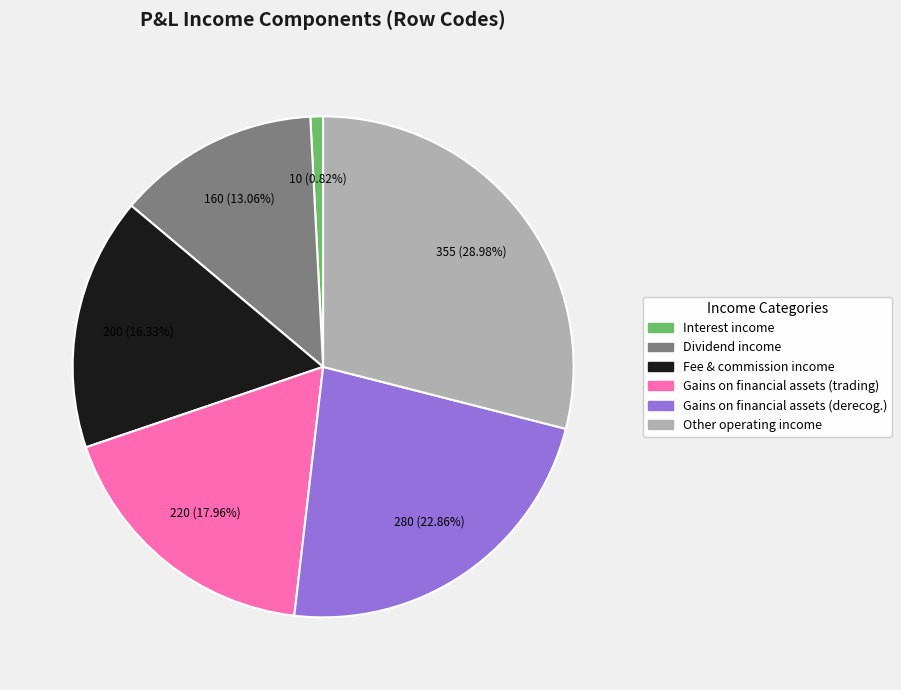

Is there any slice that represents more than half of the pie?

No